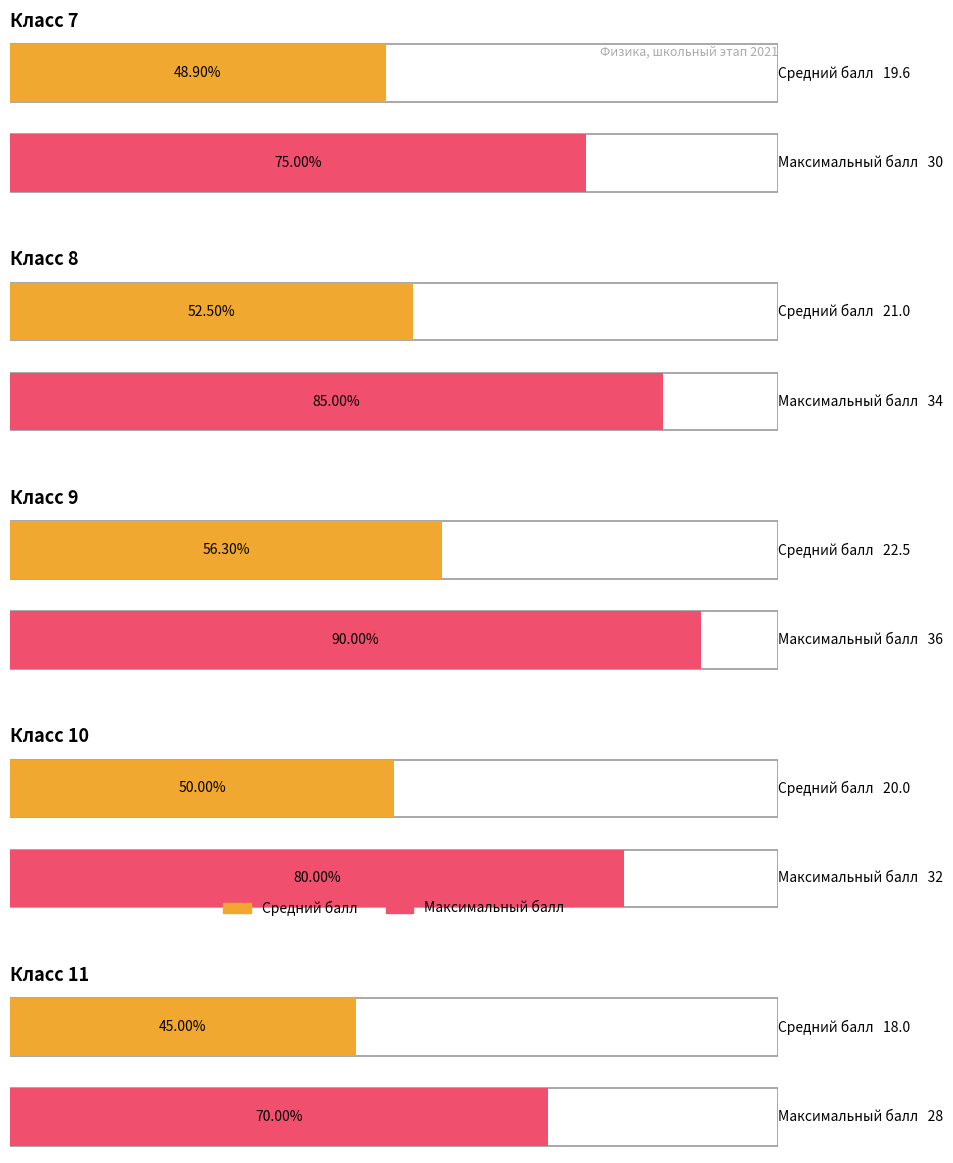

True or false: Average utilization has a value of 97.4 at Класс 7 (победитель).

False